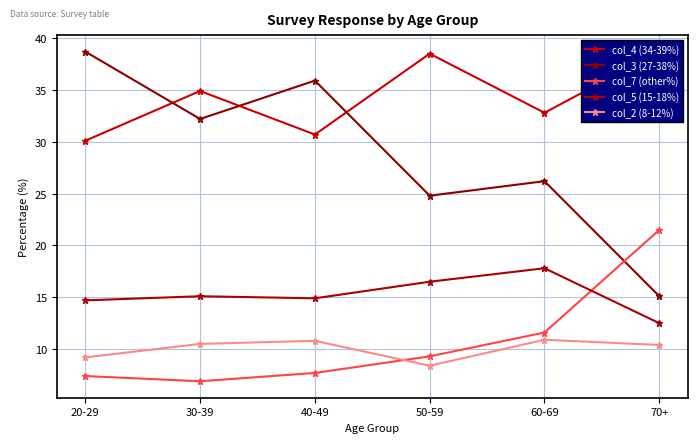

What is the value of the col_7 (other%) point at the 5th from the left?

11.6